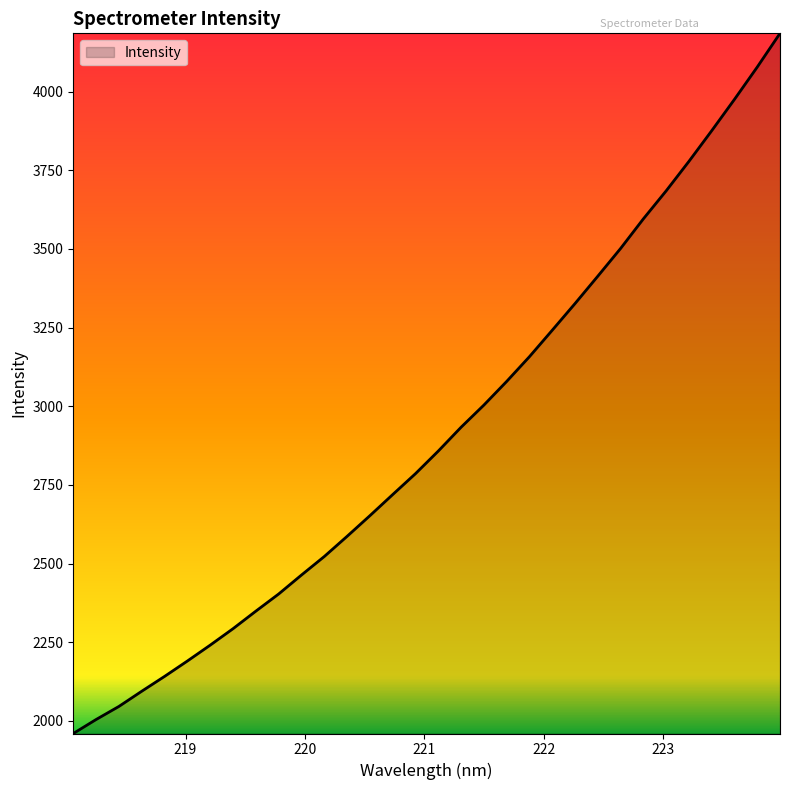

True or false: the data has more than 2 interior local peaks.

False